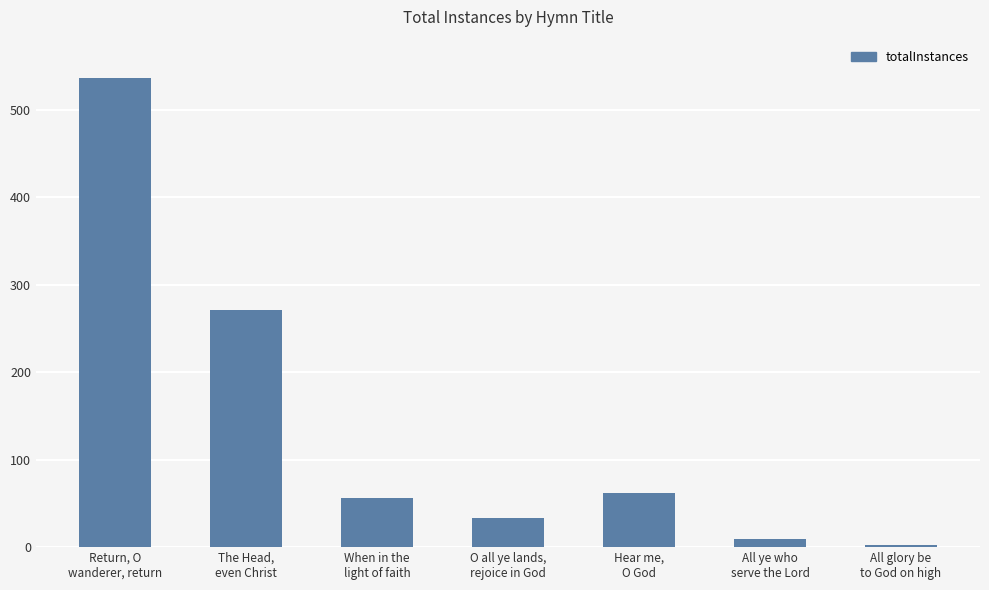

What is the label of the 5th bar from the right?

When in the
light of faith